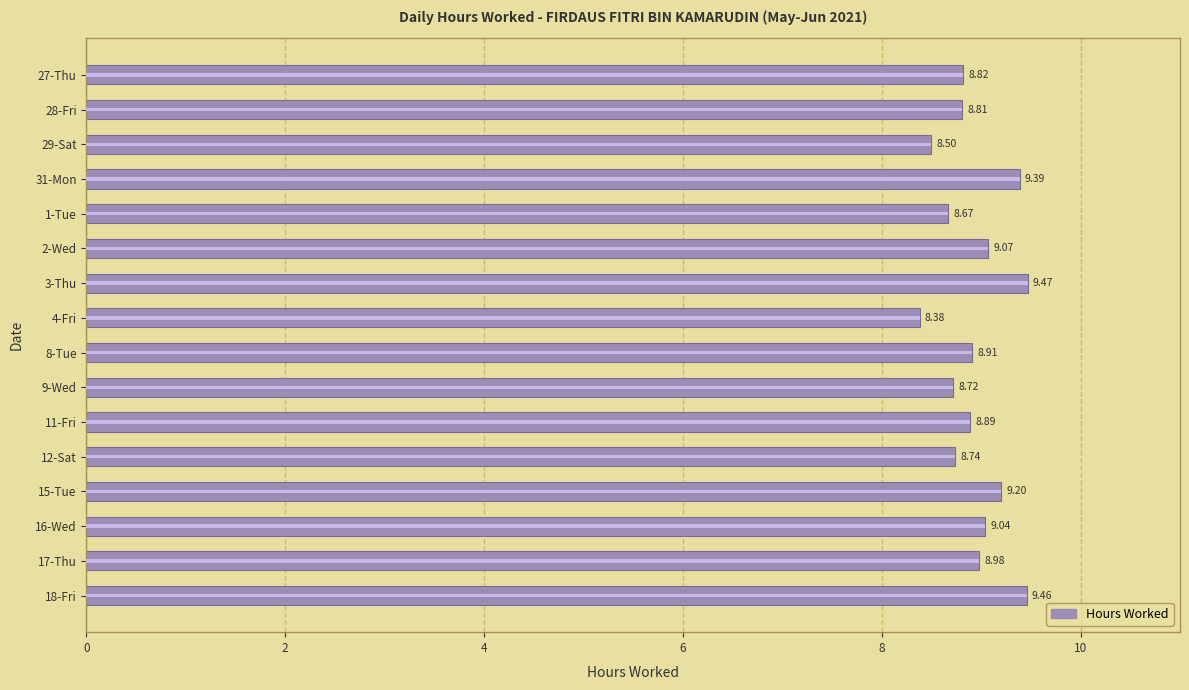

What is the maximum value shown in the chart?

9.5